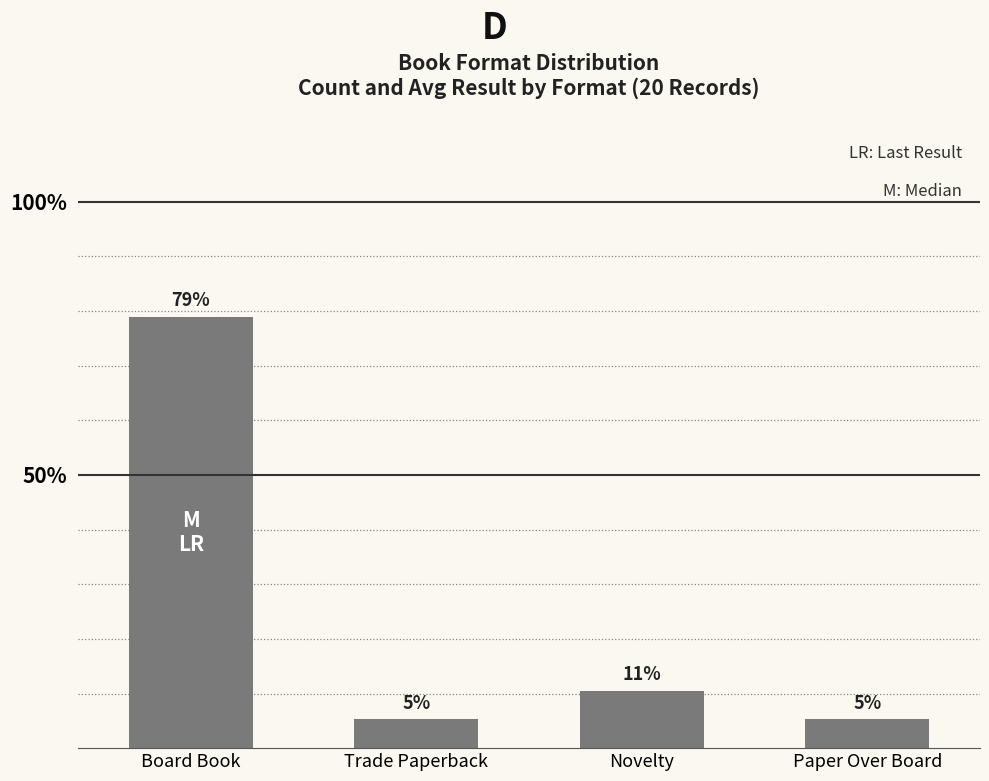

Which category has the lowest value across all series?

Trade Paperback